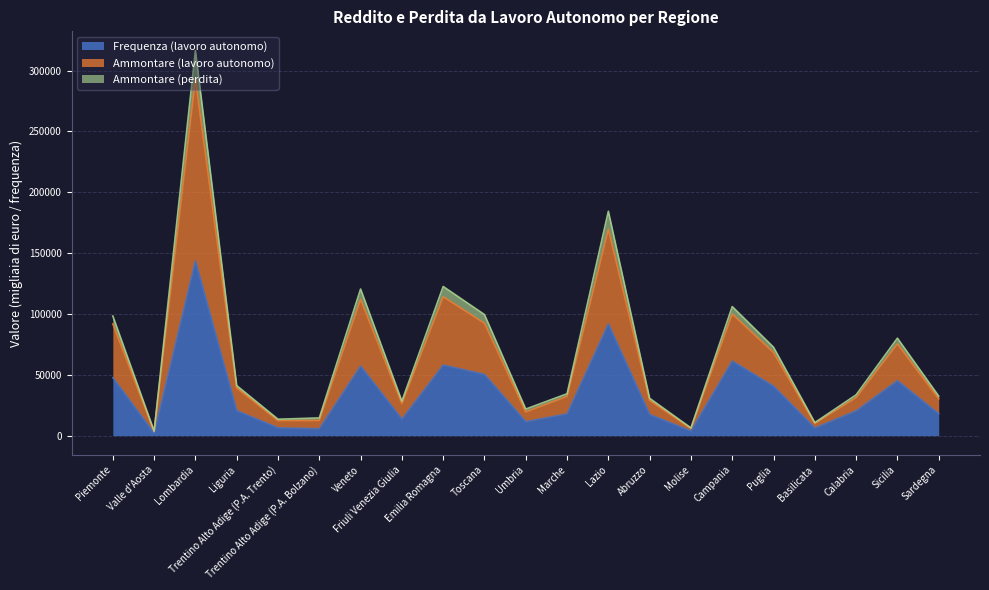

The value of Ammontare (lavoro autonomo) at Sicilia is 117557.6. True or false?

False